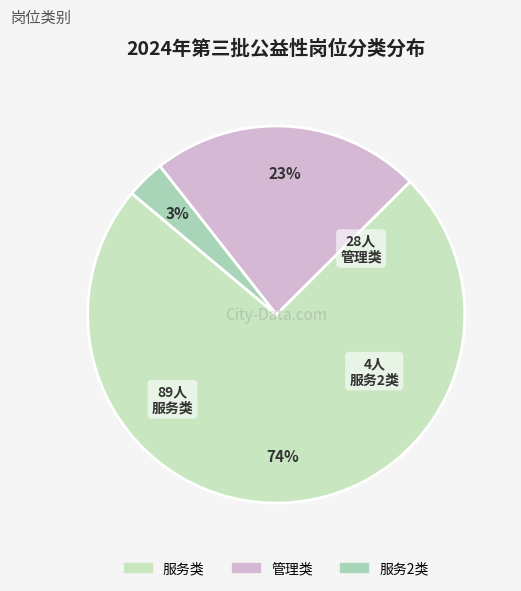

To the nearest percent, what percentage of the pie is 管理类?

23%